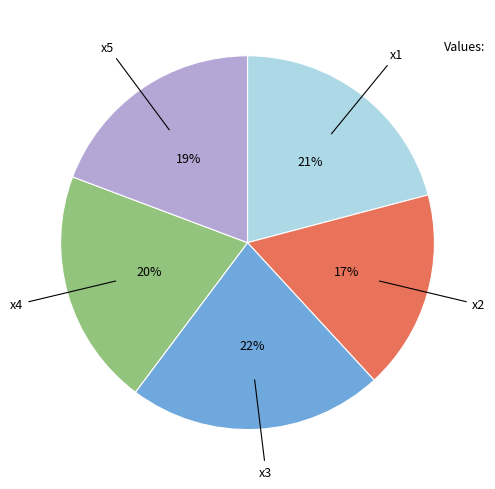

To the nearest percent, what is the difference between the largest and smallest slice percentages?

5%